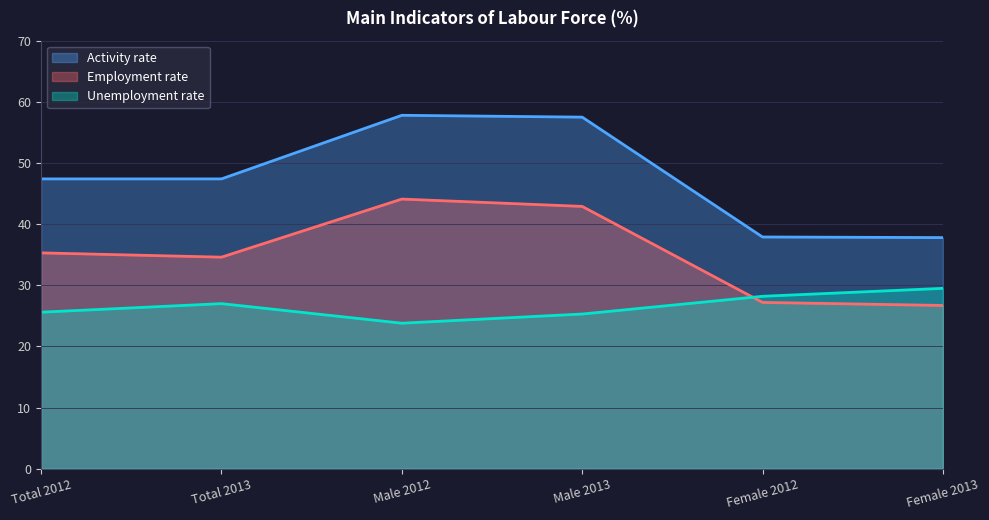

What is the sum of the Activity rate values at Total 2012 and Female 2012?

85.3